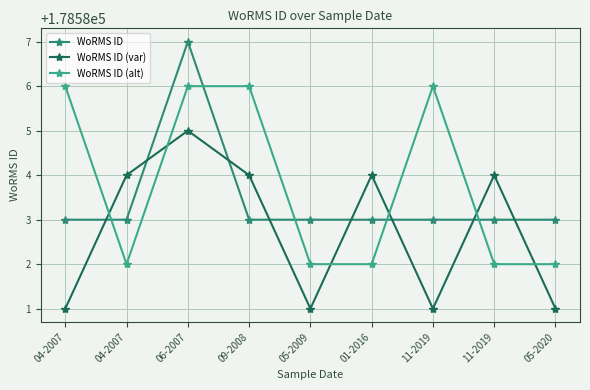

True or false: WoRMS ID (var) has more than 0 interior local peaks.

True